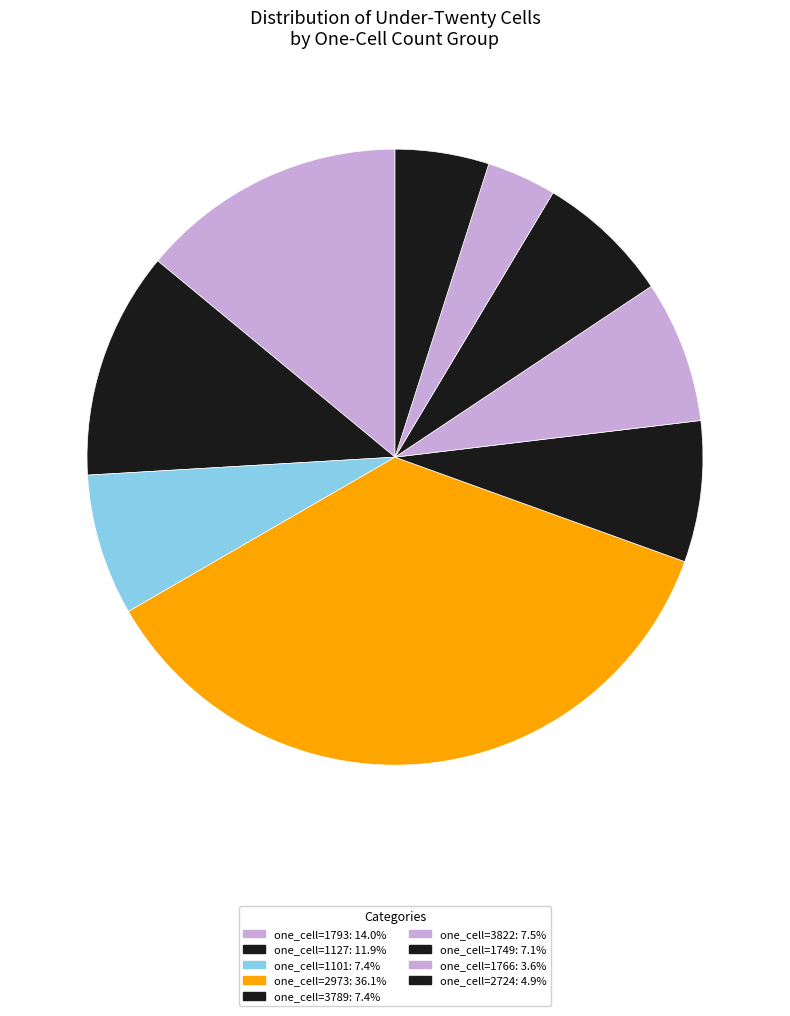

How many slices are in this pie chart?

9